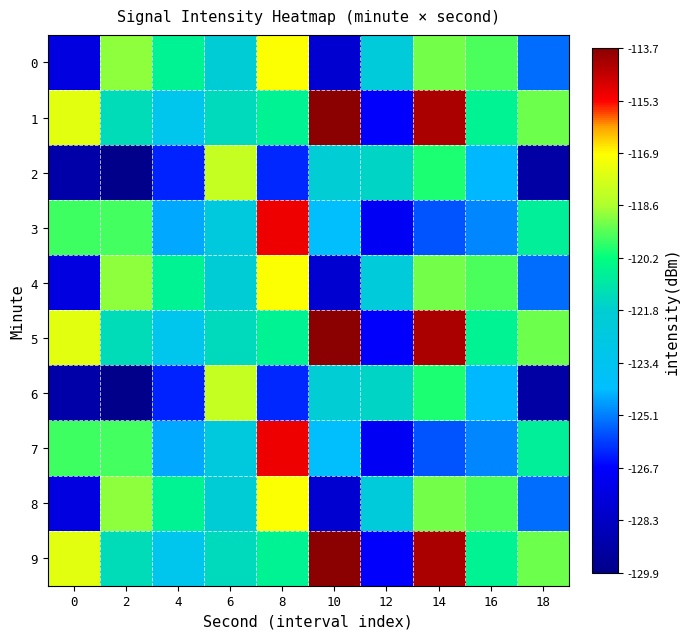

Which has a higher value, 18 or 2?

2